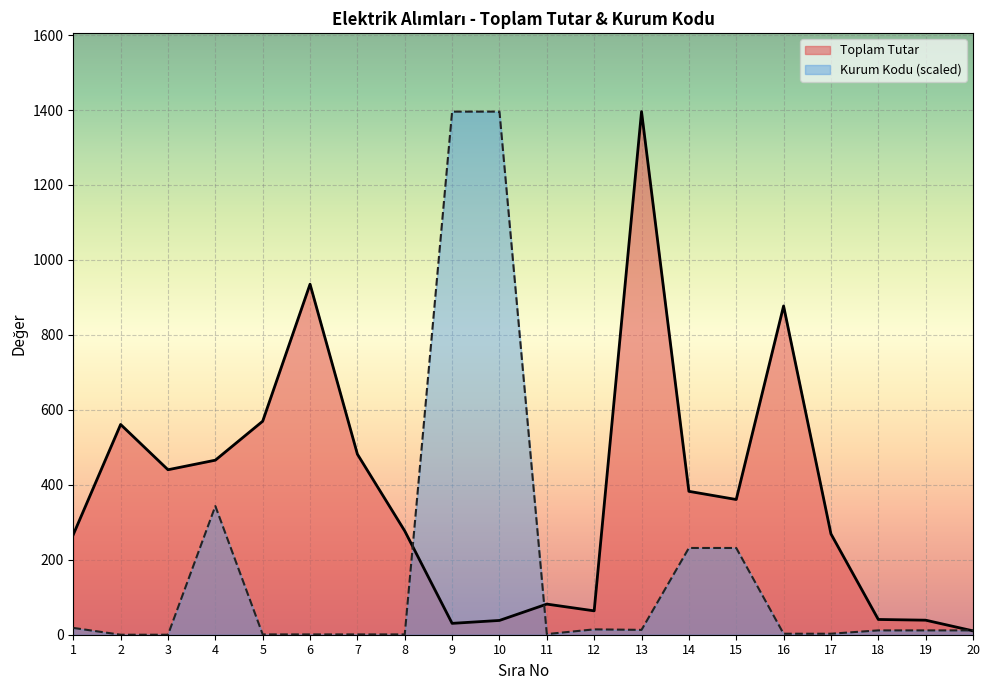

At which category is the sum across all series the highest?

10